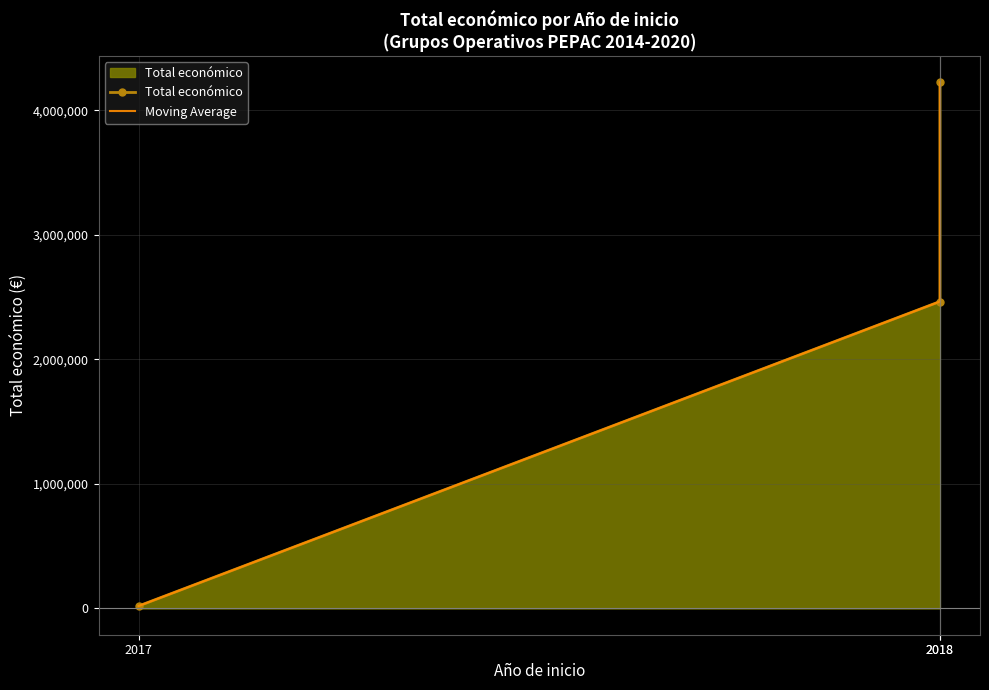

What is the total value across all series at 2018?

4929144